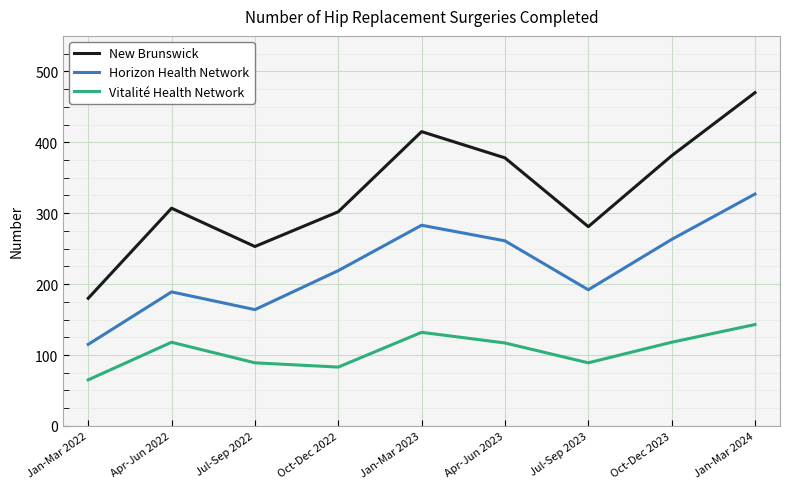

Where is the first local minimum for Horizon Health Network?

Jul-Sep 2022